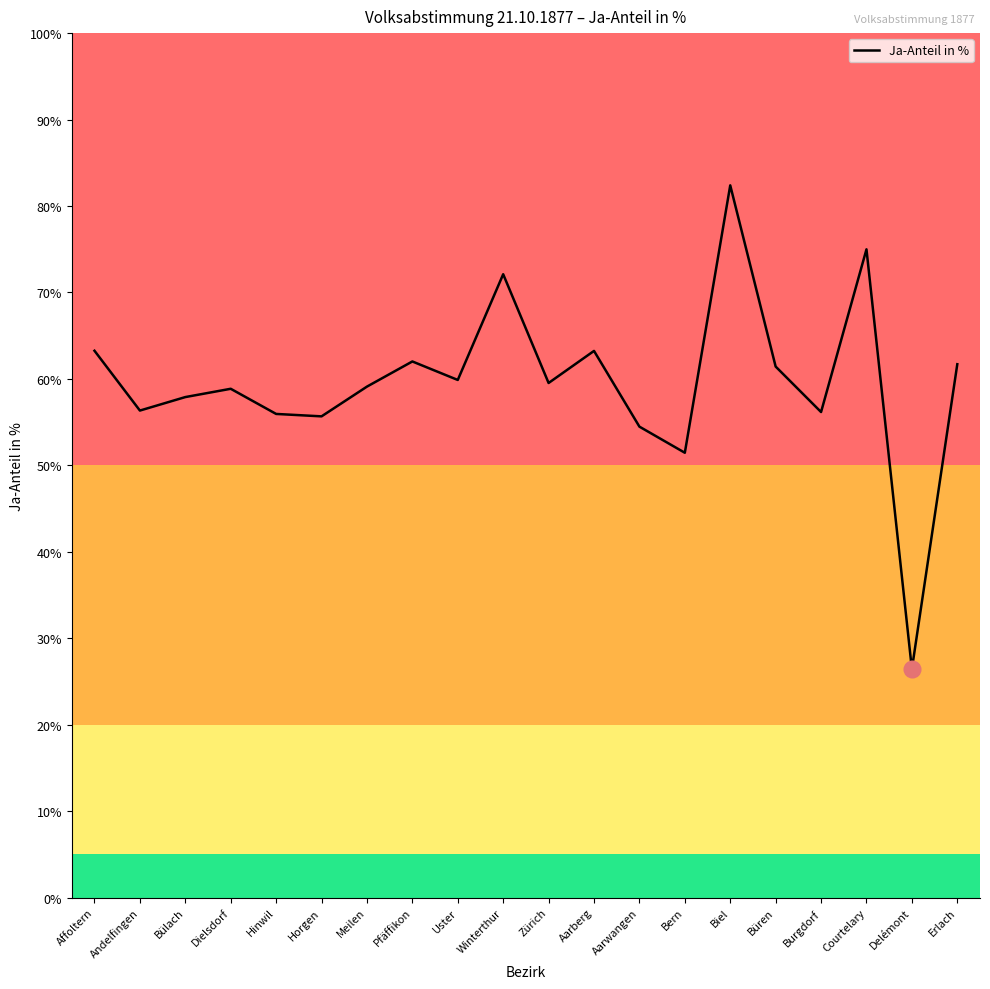

At which label is the value closest to 54?

Aarwangen